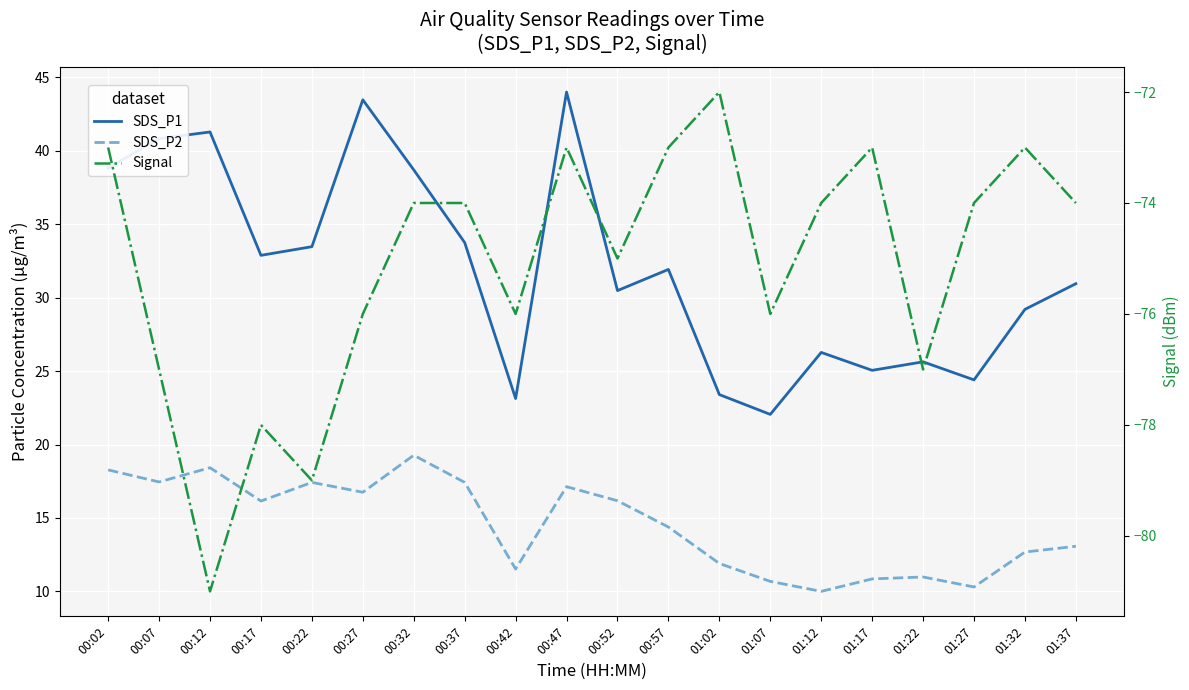

Does the chart display data point markers on the line(s)?

No